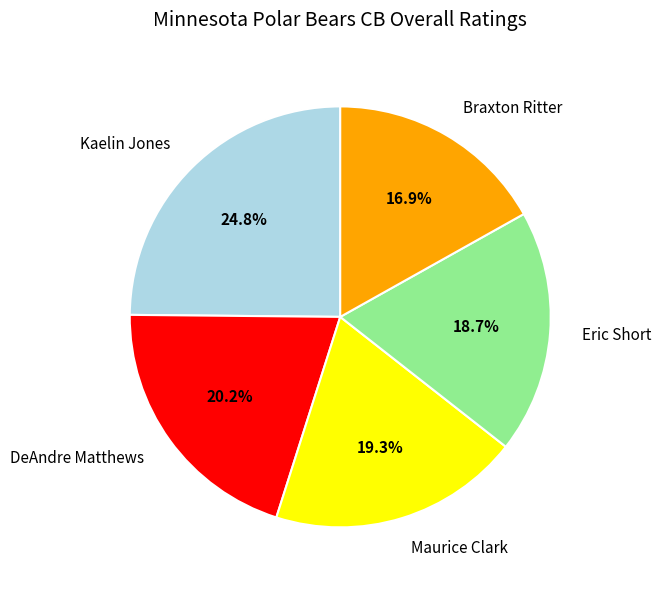

Combined, what portion of the pie is Eric Short and Braxton Ritter?

35.6%